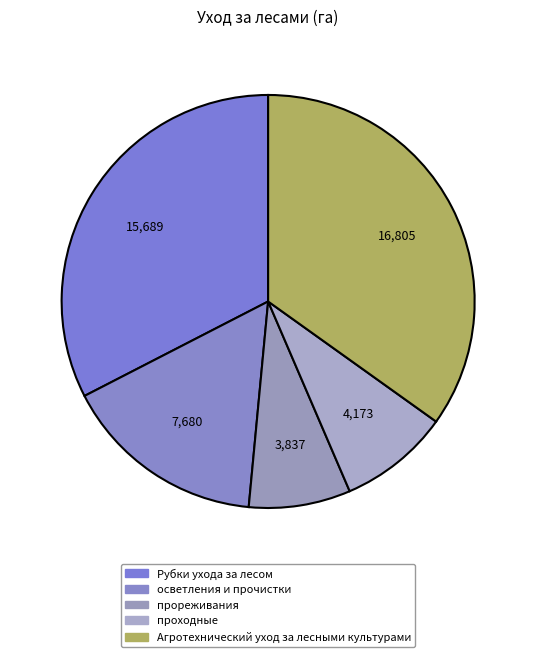

Which slice is the largest?

Агротехнический уход за лесными культурами